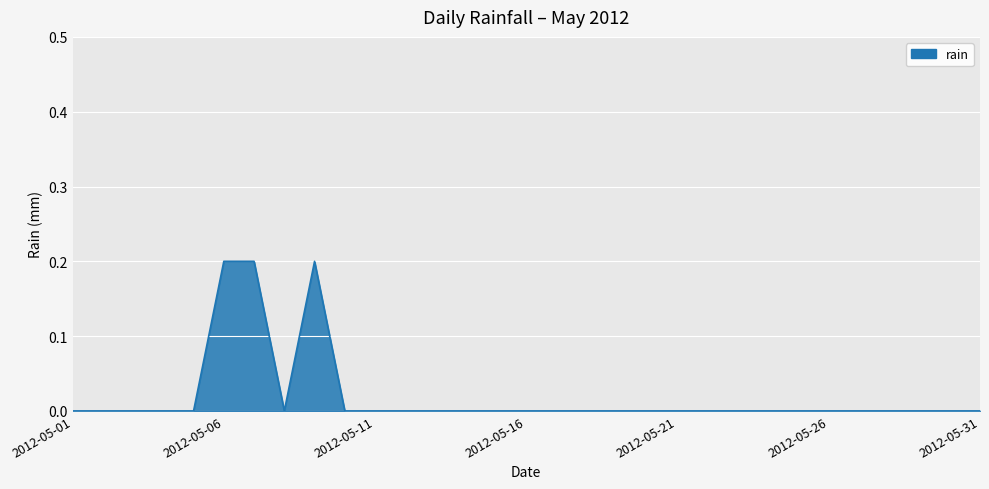

Which label corresponds to the smallest value in the chart?

2012-05-01